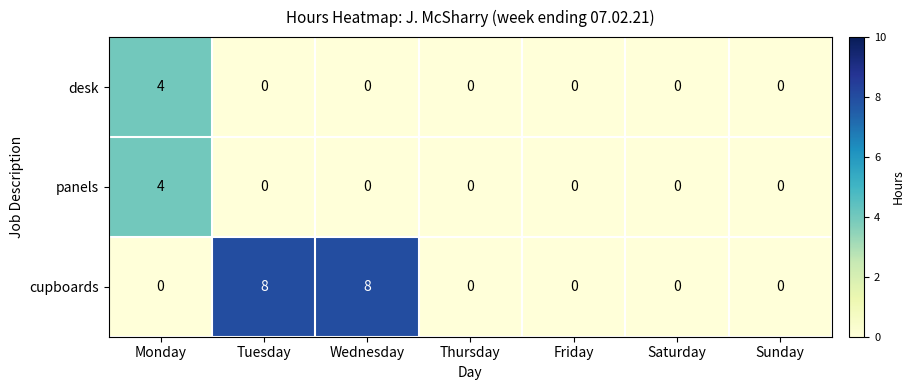

Reading right to left, list all the values displayed in this chart.

desk: 0	0	0	0	0	0	4
panels: 0	0	0	0	0	0	4
cupboards: 0	0	0	0	8	8	0